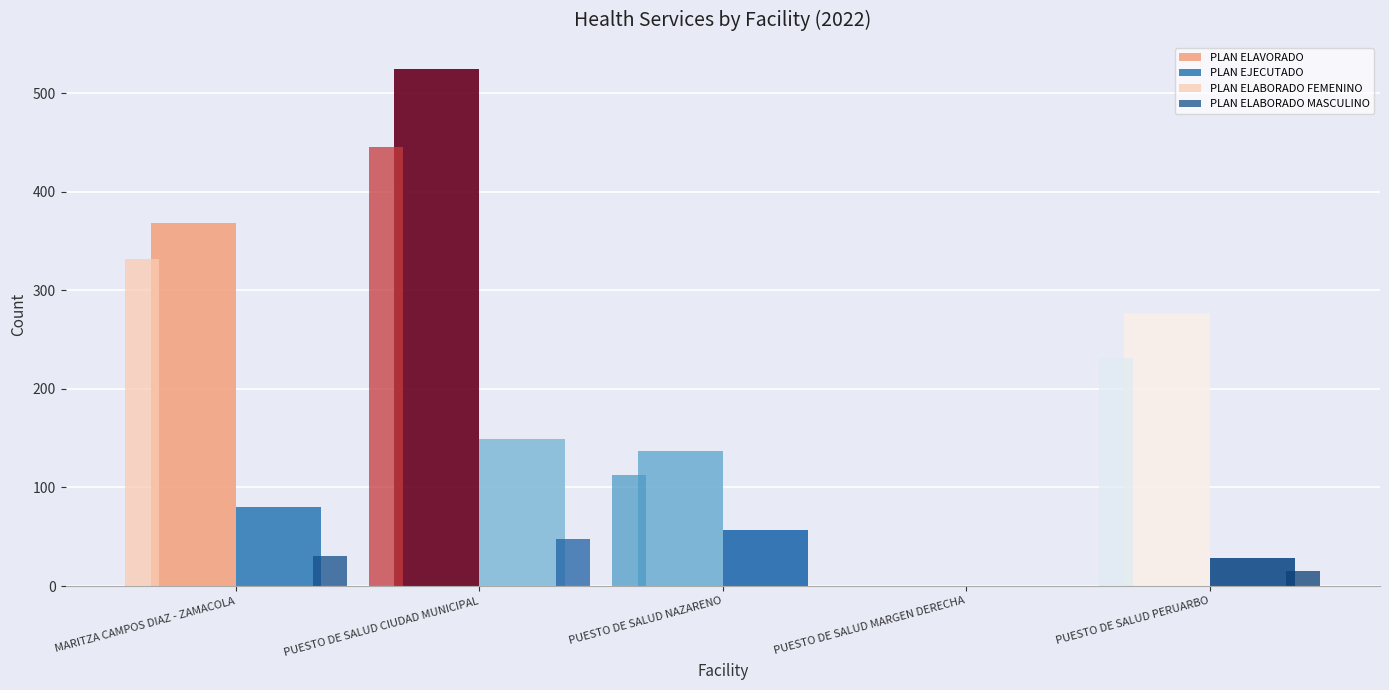

Which series has the widest spread of values?

PLAN ELAVORADO